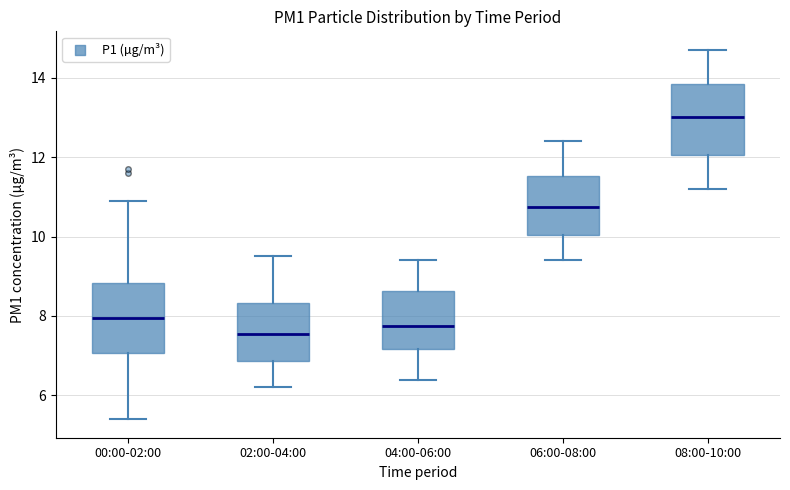

Where is the upper edge of the box for 04:00-06:00 on the y-axis? The values are not printed on the chart, so give them approximately, as read against the axis.

8.6